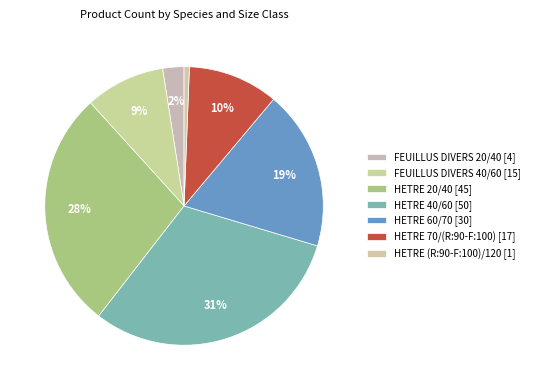

Which slice is the largest?

HETRE 40/60